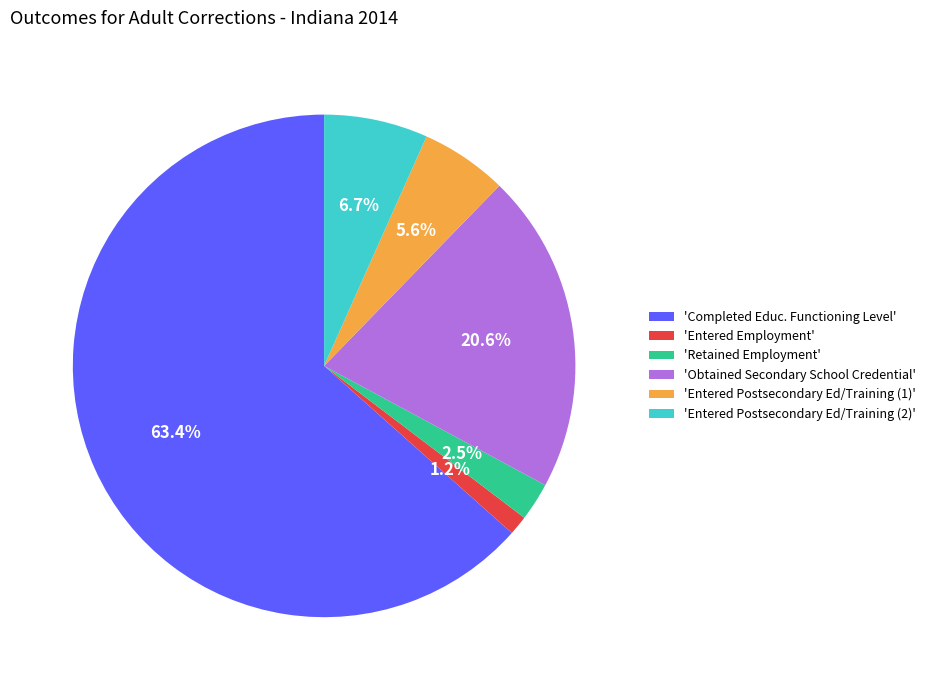

Combined, what portion of the pie is 'Completed Educ. Functioning Level' and 'Entered Postsecondary Ed/Training (1)'?

69.0%